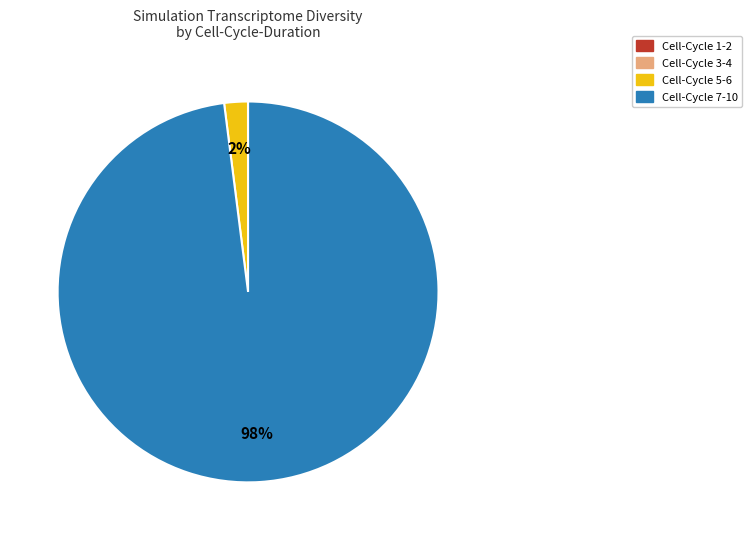

What percentage is the Cell-Cycle 7-10 slice, to the nearest percent?

98%